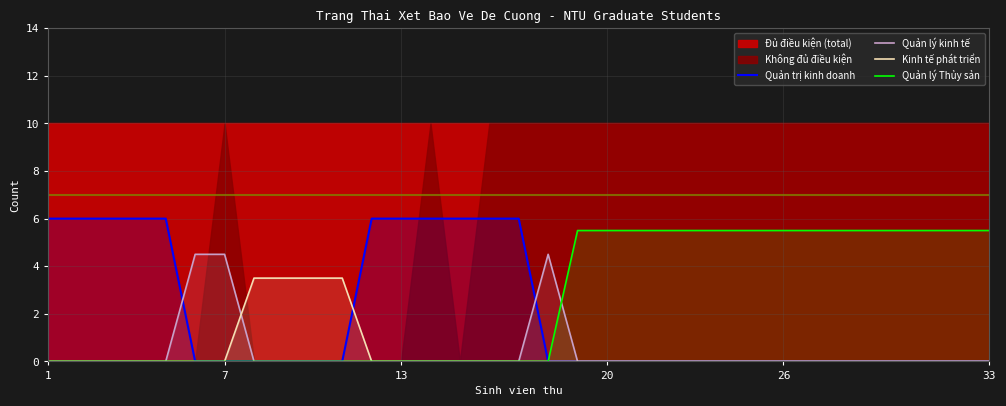

Where is Quản lý Thủy sản nearest to the value 2?

1